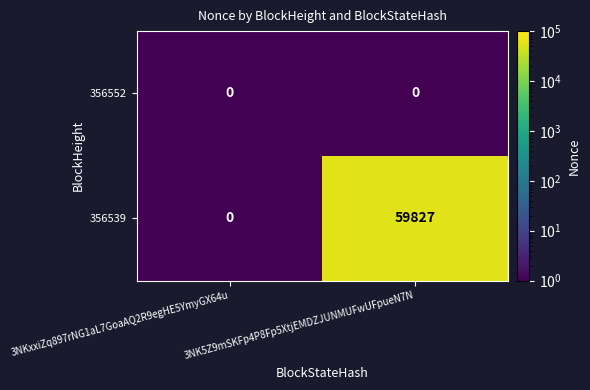

List the series in order of their overall mean, highest first.

356539, 356552